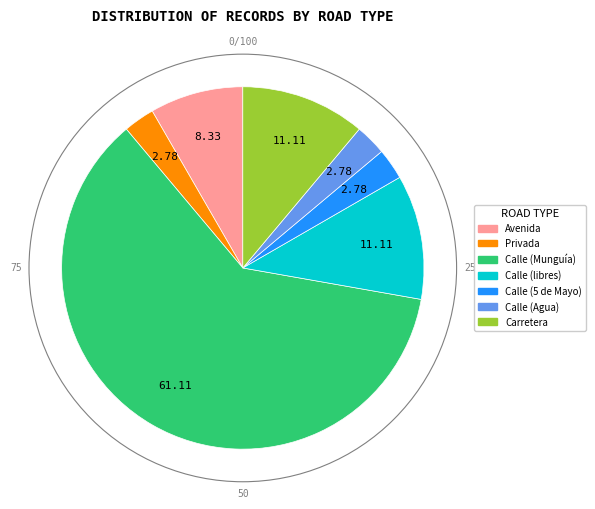

How many segments does this pie chart have?

7